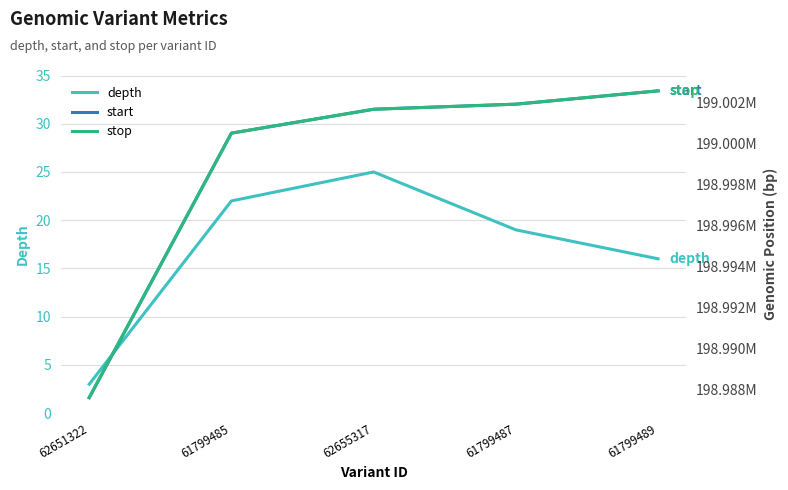

True or false: stop and start intersect in this chart.

False